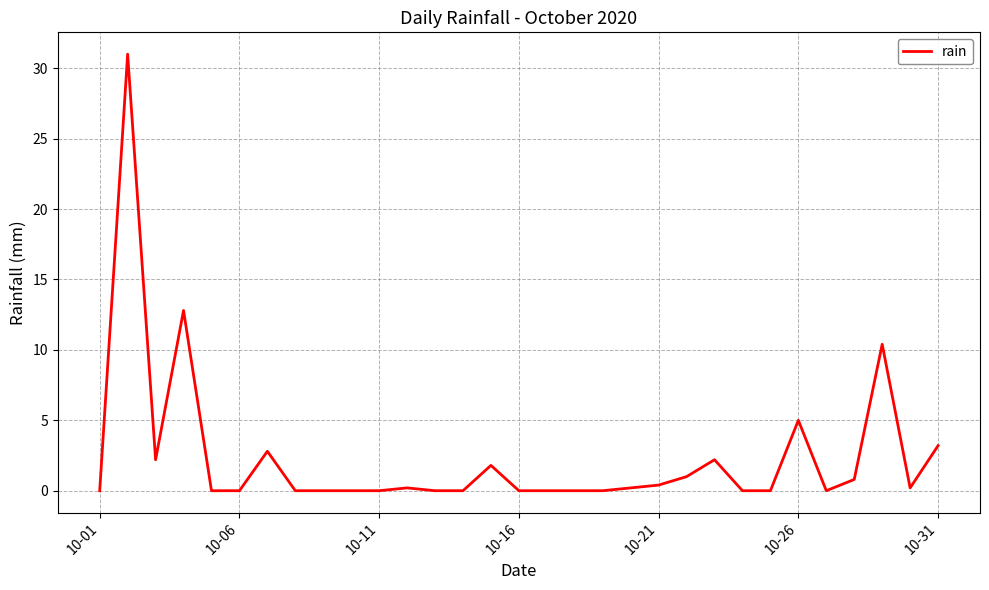

What is the difference between the maximum and minimum values?

31.0